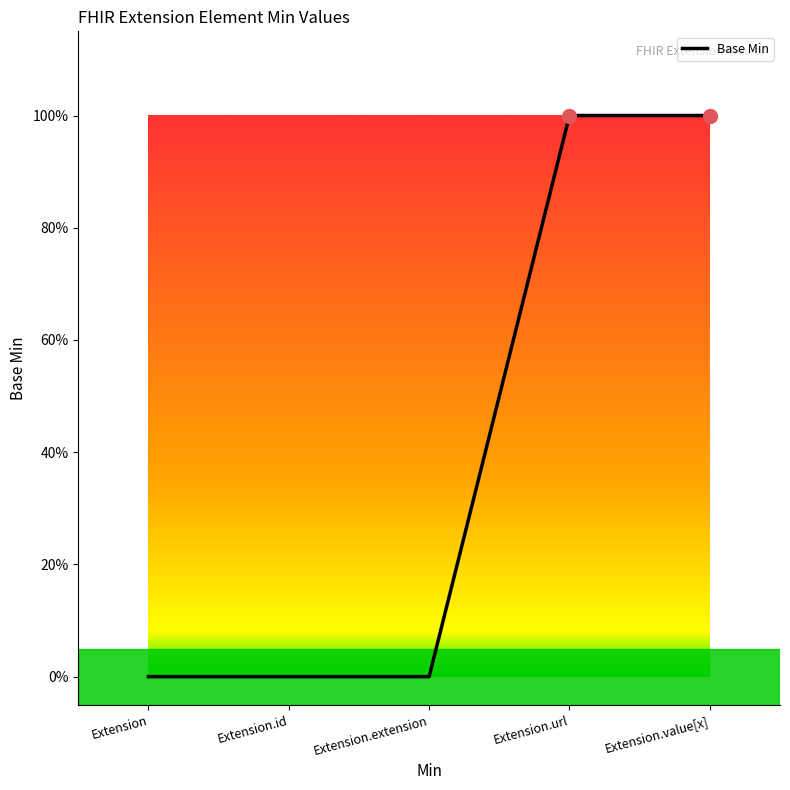

Which label corresponds to the smallest value in the chart?

Extension